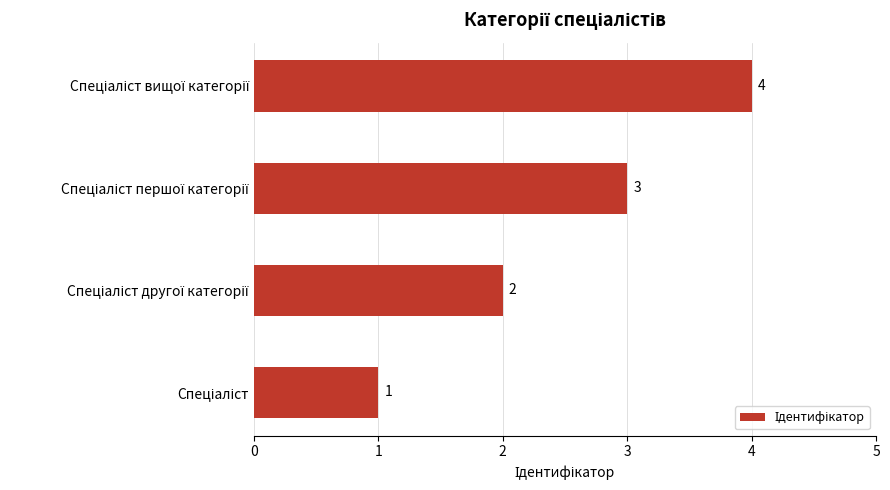

What is the sum of all values?

10